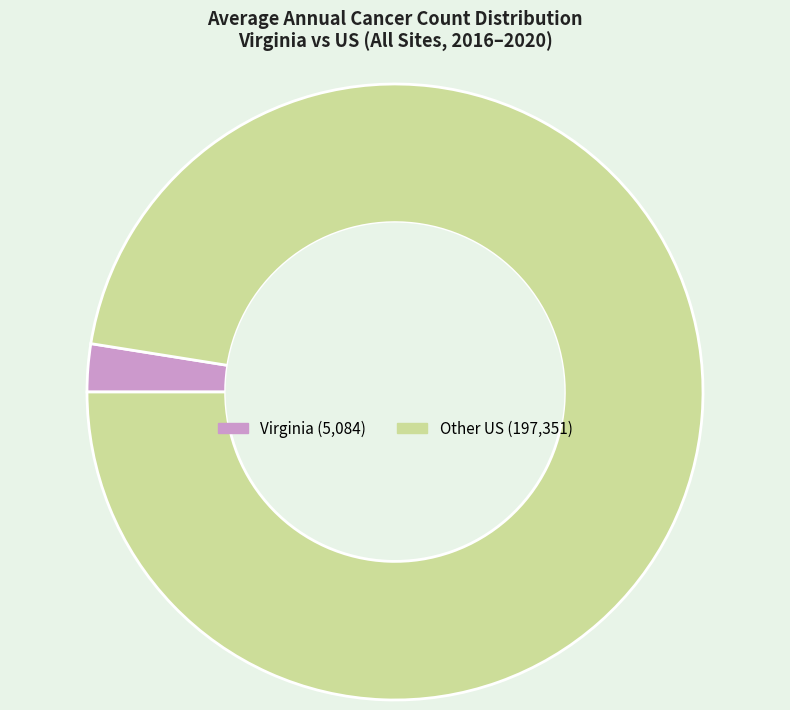

Is there a majority slice in this chart?

Yes